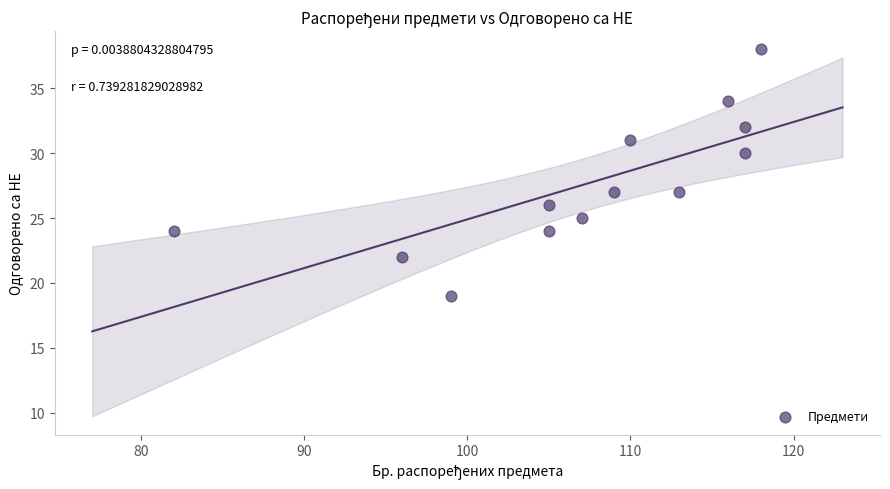

What is the range of X values (max minus min)?

36